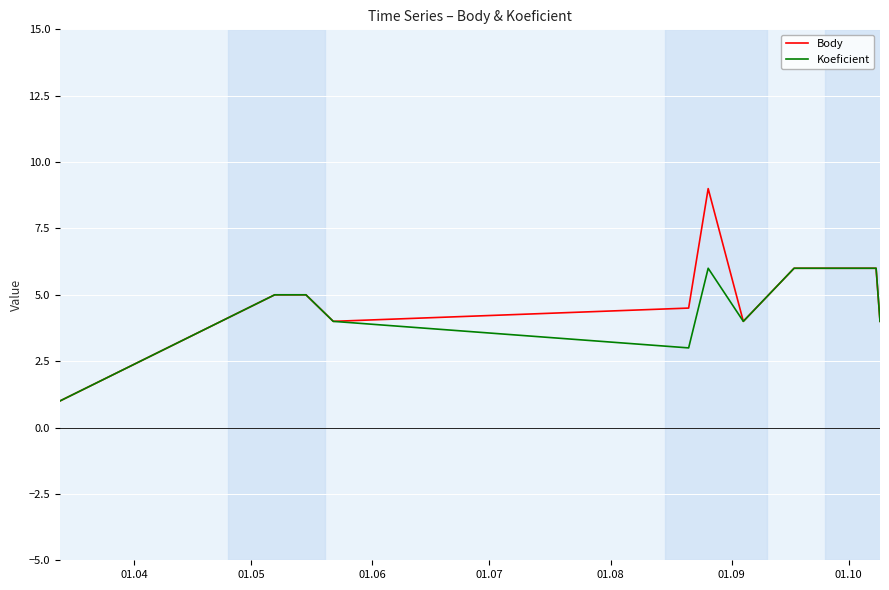

True or false: Koeficient has more than 1 interior local peaks.

False